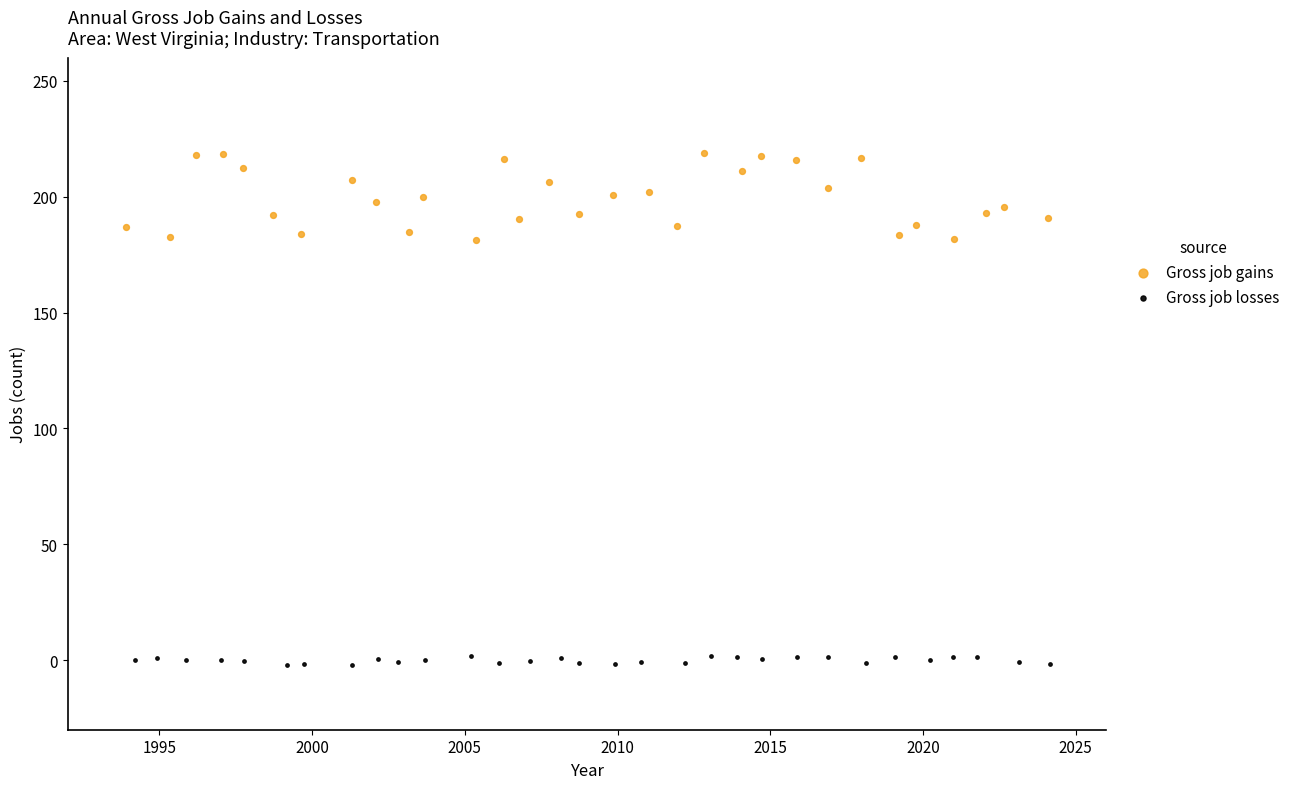

Which series contains the lowest Y value?

Gross job losses